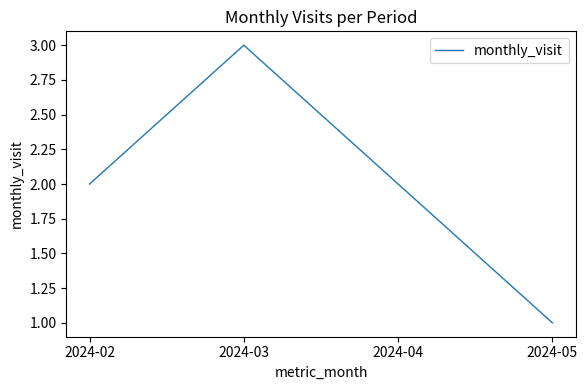

What is the sum of all values?

8